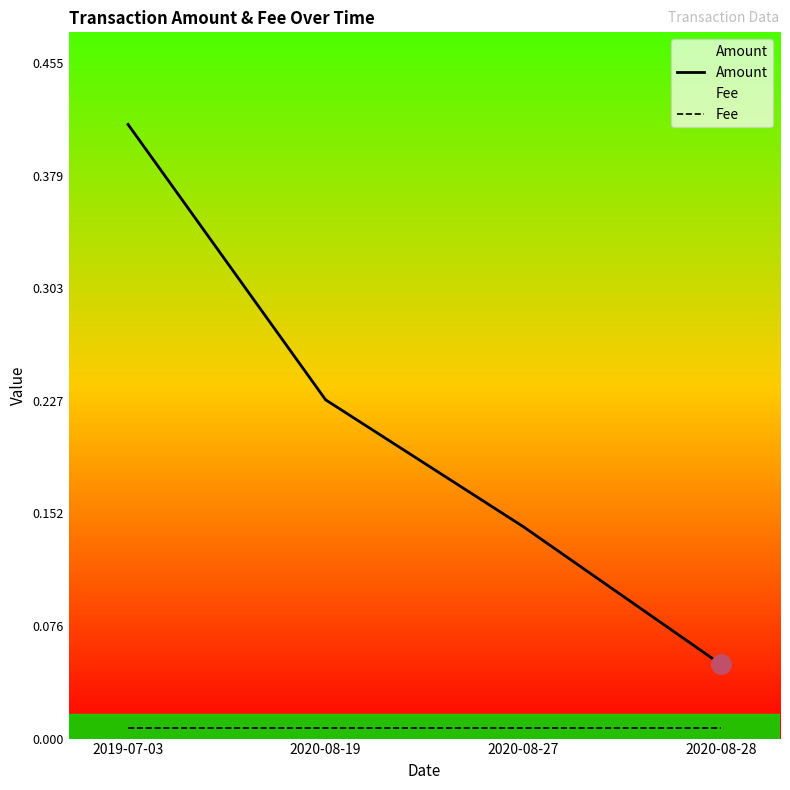

True or false: Fee has more than 2 points higher than both neighbors.

False